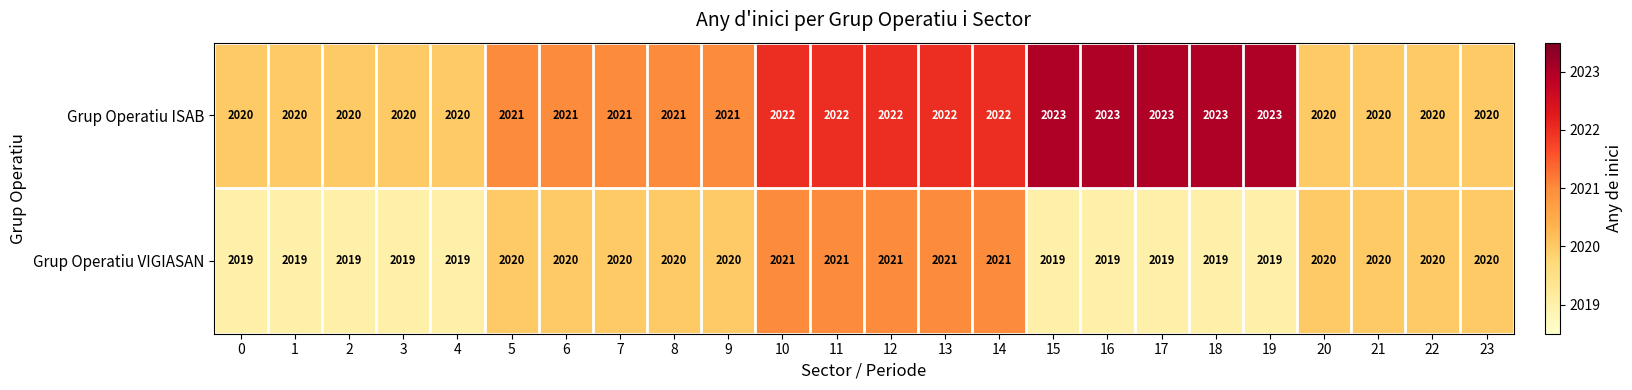

What is the approximate value of Grup Operatiu VIGIASAN at 8?

2020